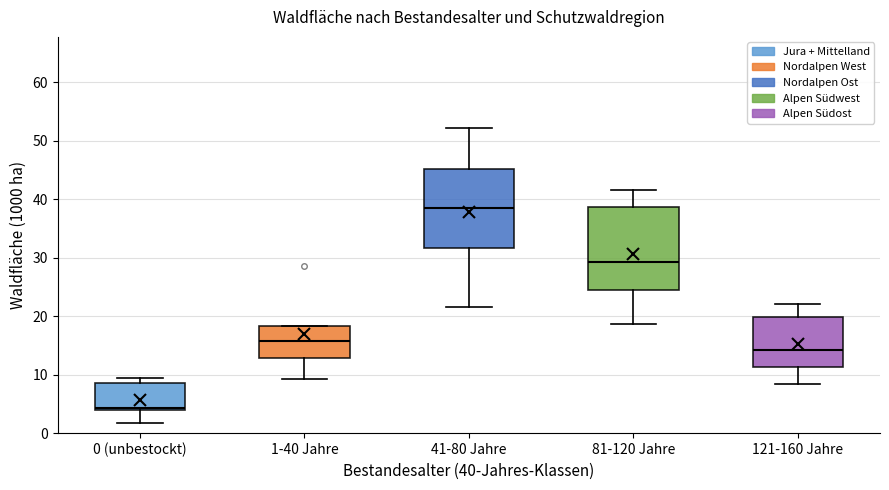

Which box has the lowest median line?

0 (unbestockt)